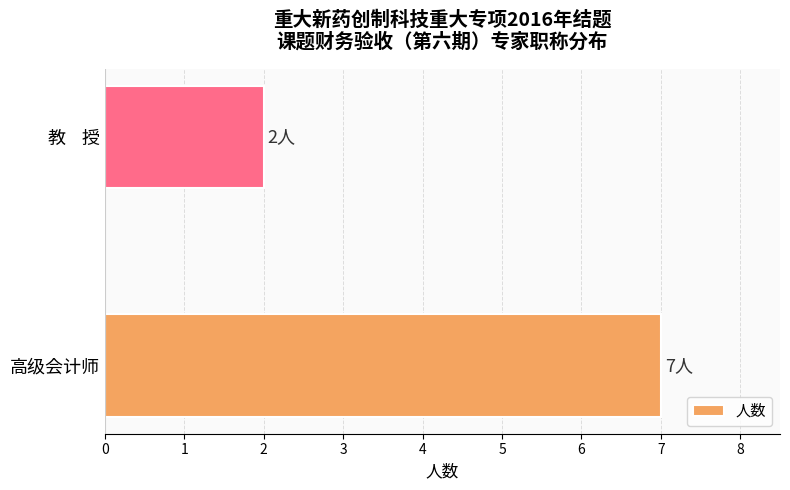

What is the ratio of the value at 高级会计师 to the value at 教    授?

3.5